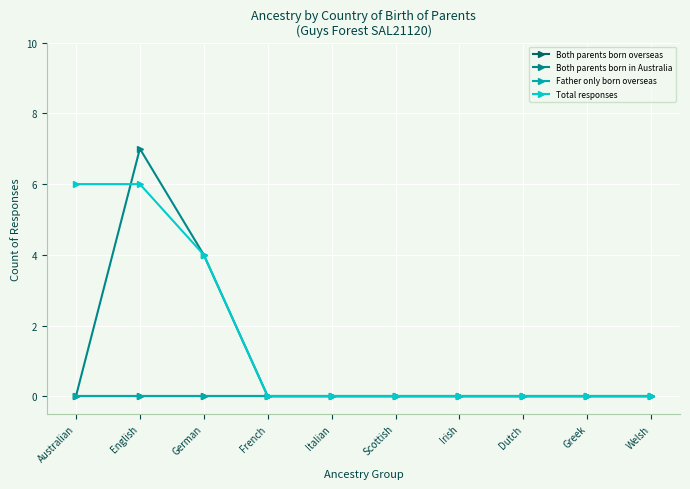

The value of Total responses at Scottish is 0. True or false?

True